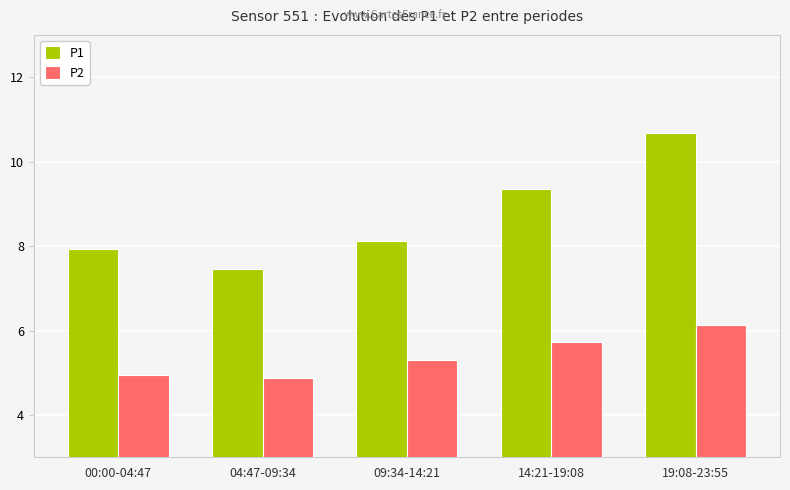

Does the chart contain stacked bars?

No